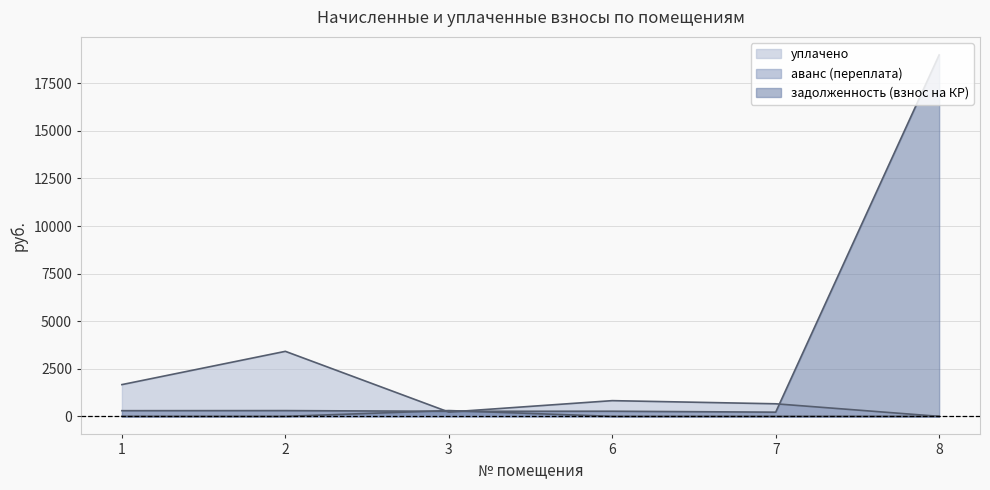

What is the sum of the задолженность (взнос на КР) values at 3 and 1?

561.8